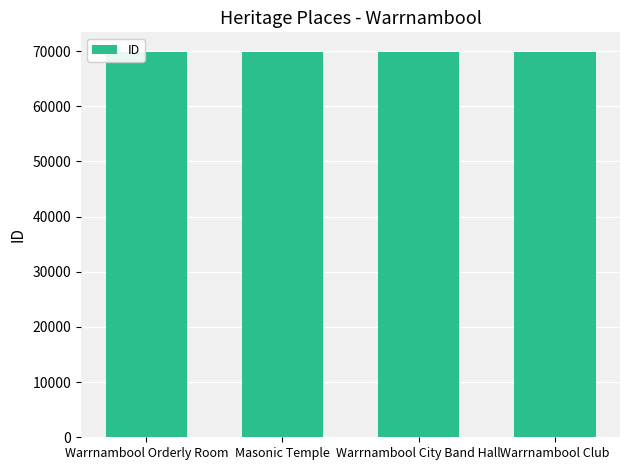

What is the approximate value at Warrnambool Orderly Room?

69896